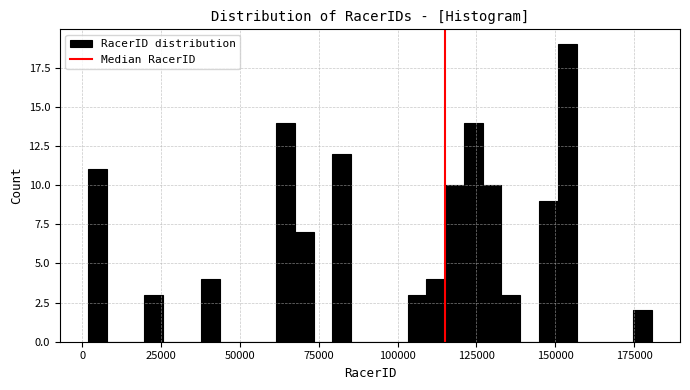

Around what value on the x-axis is the tallest bar? Give the approximate position of its centre, as read against the axis.

155000